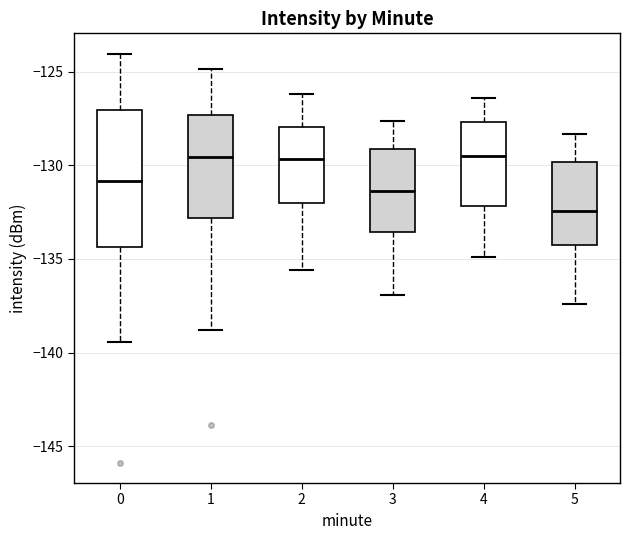

Reading left to right, transcribe this box plot: for each box, give where its median line is, the range the box spans, and where its two whiskers end, as read against the y-axis. The values are not printed on the chart, so give them approximately, as read against the axis.

0: median -131.0, box -134.5 to -127.0, whiskers -139.5 to -124.0
1: median -129.5, box -133.0 to -127.5, whiskers -139.0 to -125.0
2: median -129.5, box -132.0 to -128.0, whiskers -135.5 to -126.0
3: median -131.5, box -133.5 to -129.0, whiskers -137.0 to -127.5
4: median -129.5, box -132.0 to -127.5, whiskers -135.0 to -126.5
5: median -132.5, box -134.5 to -130.0, whiskers -137.5 to -128.5